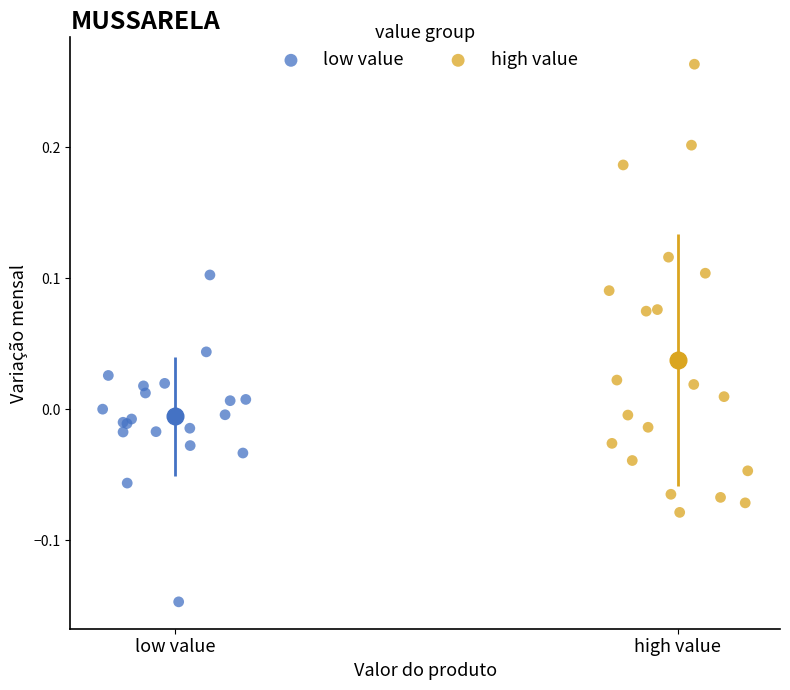

Which series reaches the minimum Y coordinate?

low value